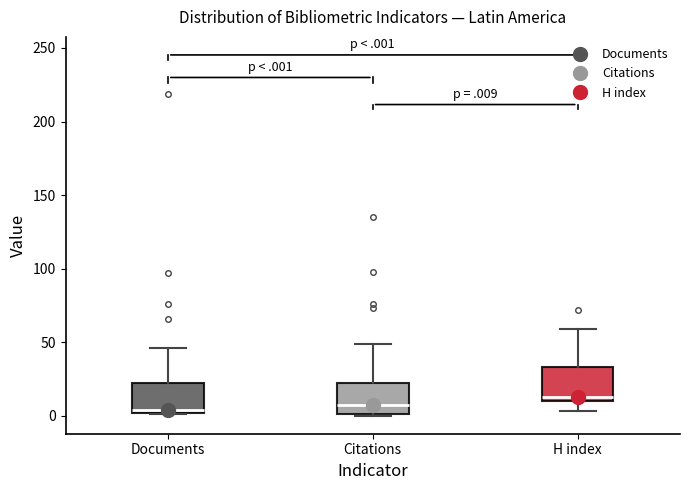

Reading left to right, read every box against the y-axis: the position of its median line, the range the box covers, and the ends of its whiskers. The values are not printed on the chart, so give them approximately, as read against the axis.

Documents: median 5, box 0 to 20, whiskers 0 to 45
Citations: median 5, box 0 to 20, whiskers 0 to 50
H index: median 15, box 10 to 35, whiskers 5 to 60